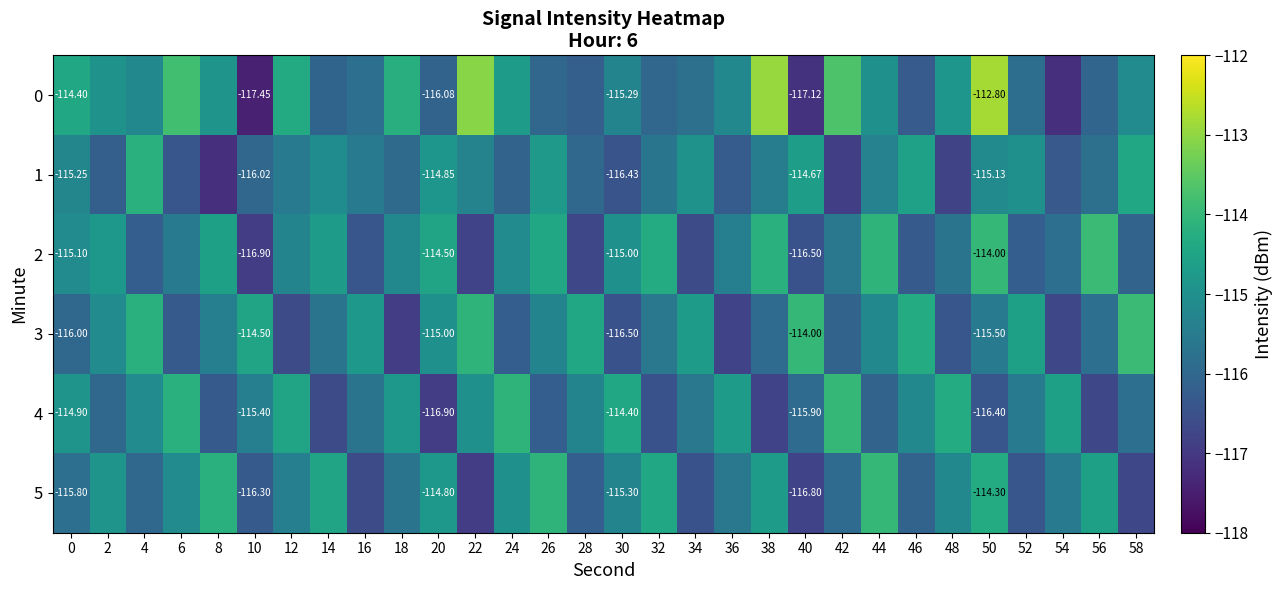

The value of 0 at 36 is -115.2. True or false?

True